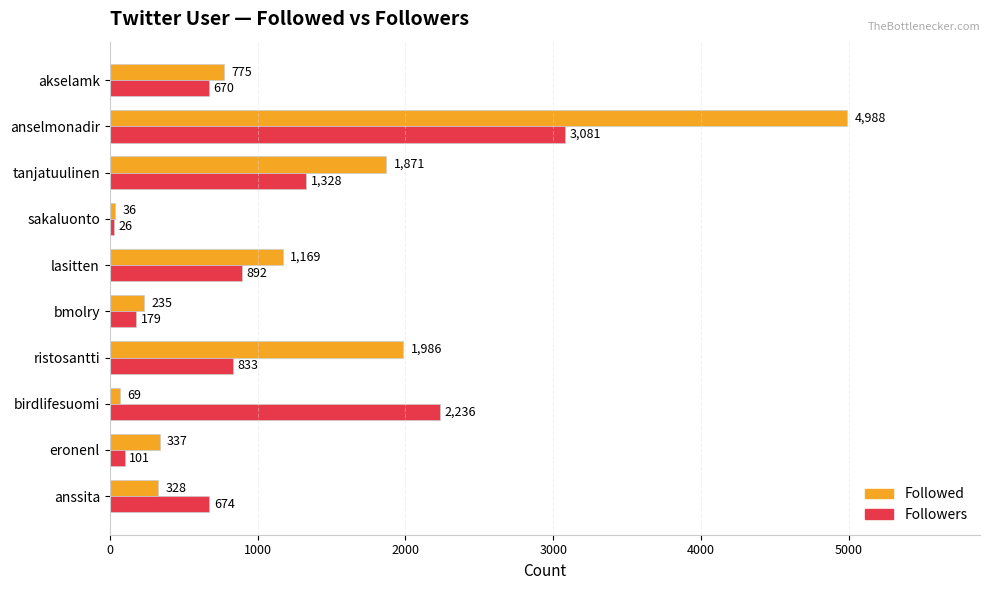

Is it true that Followers equals 670 at akselamk?

True